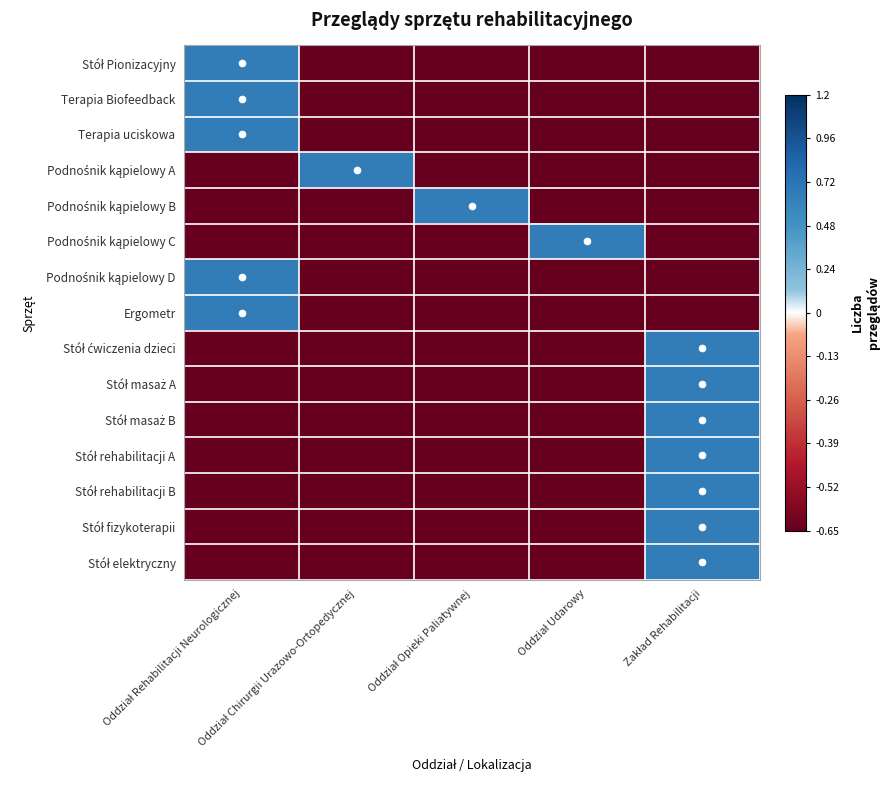

How many series are shown in this chart?

15